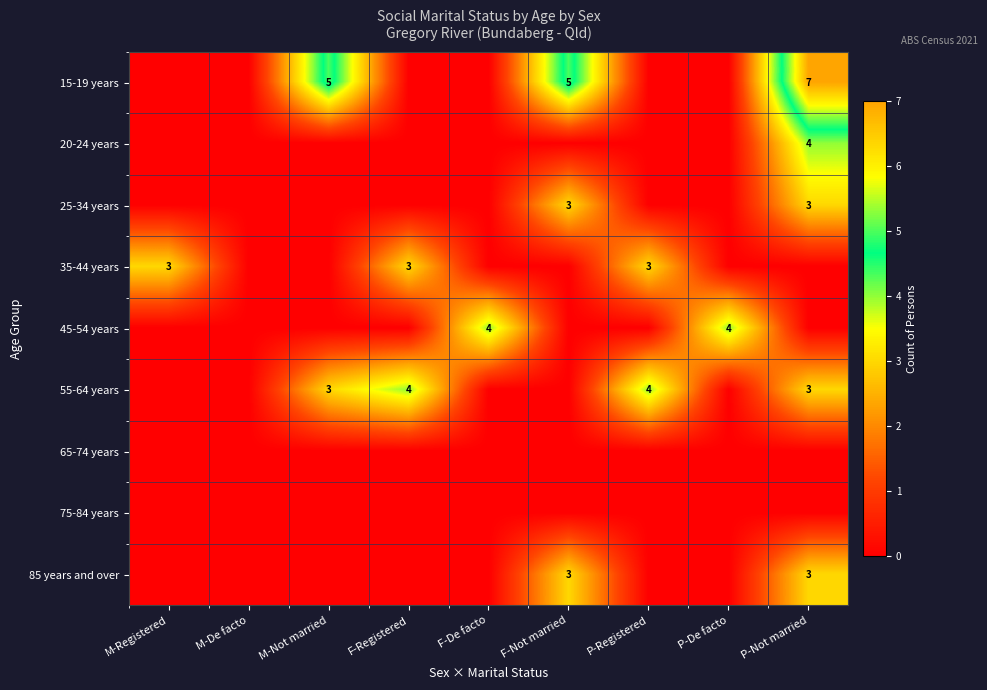

True or false: 35-44 years has a value of 3 at M-Registered.

True